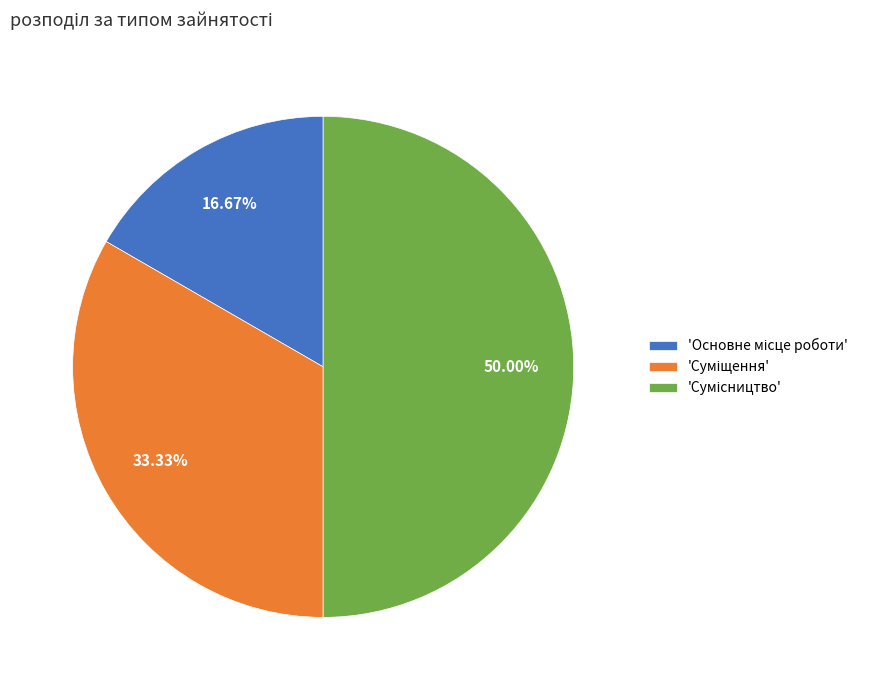

How many segments does this pie chart have?

3